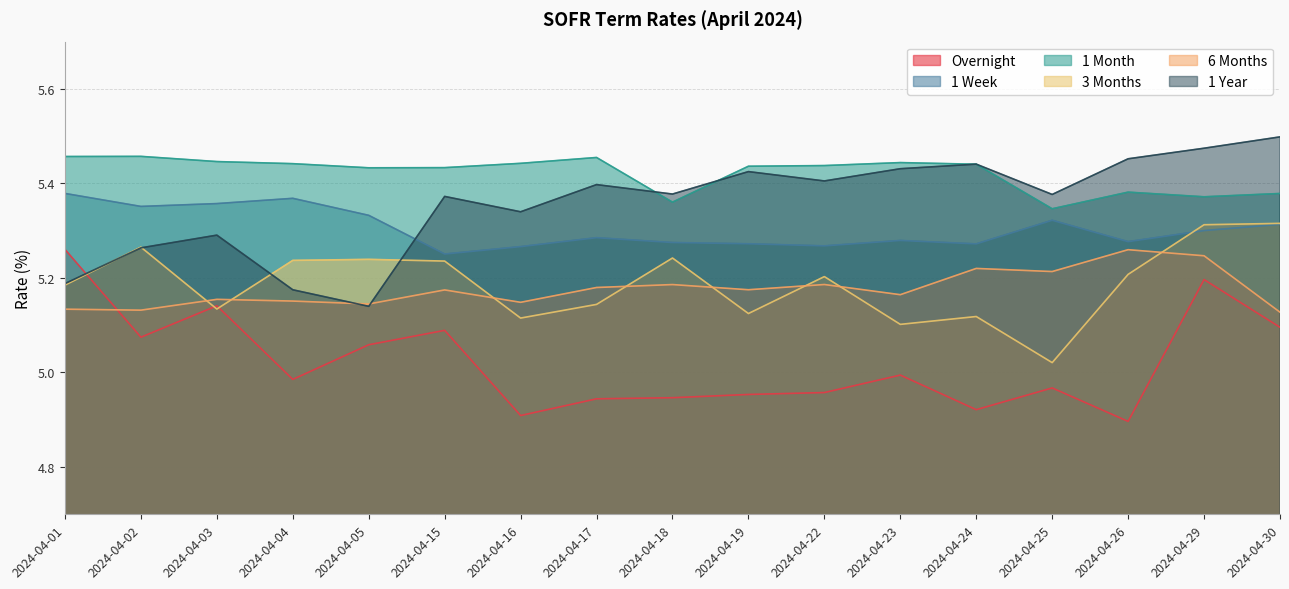

At which label is Overnight closest to 5?

2024-04-23